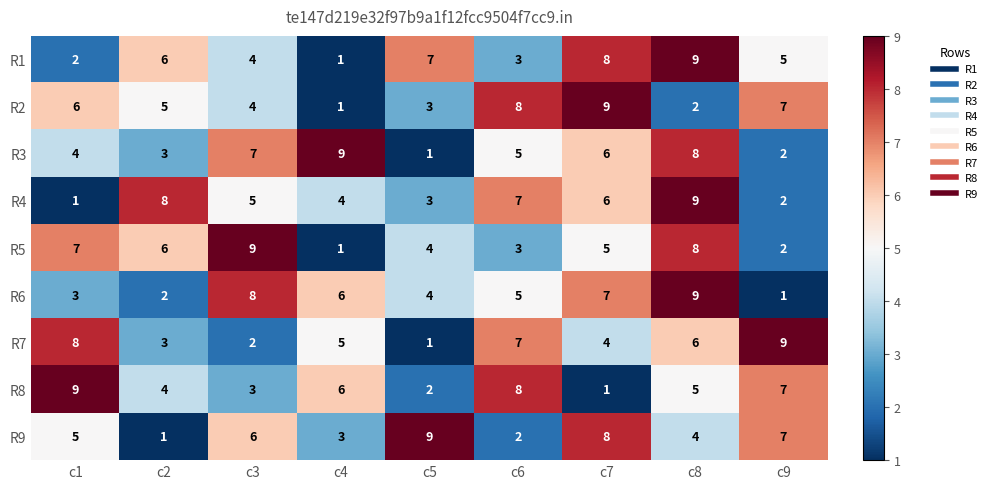

Which series changed the most between c1 and c9?

R5